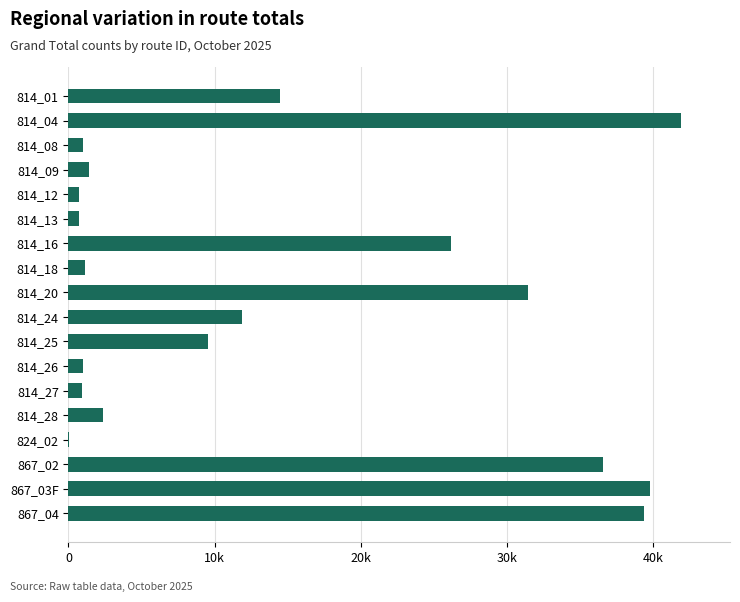

What is the difference between the maximum and second lowest values?

41227